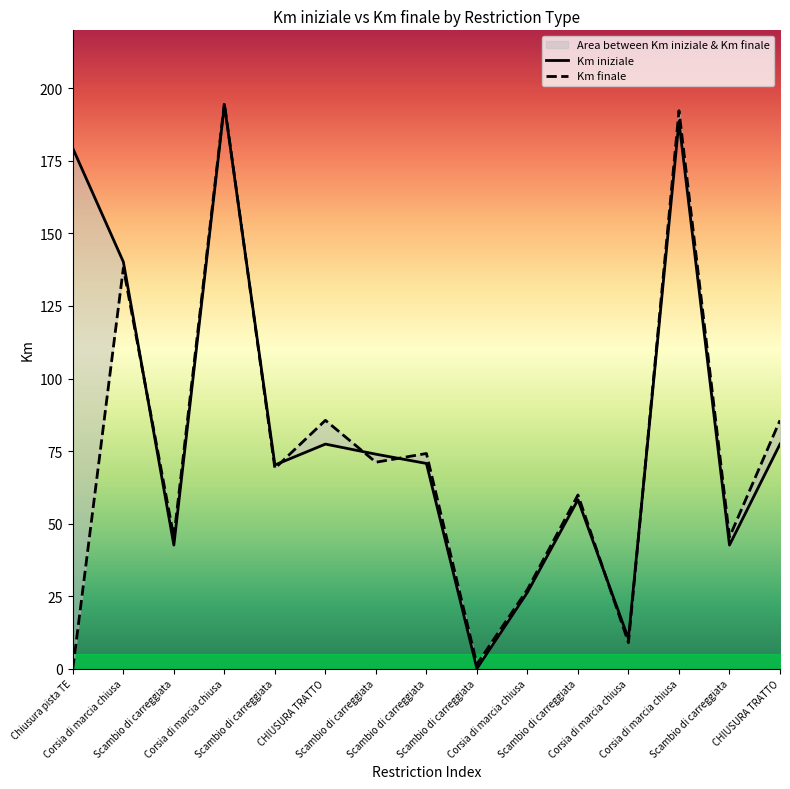

List the labels in order of Km finale value, largest first.

Corsia di marcia chiusa, Corsia di marcia chiusa, Corsia di marcia chiusa, CHIUSURA TRATTO, CHIUSURA TRATTO, Scambio di carreggiata, Scambio di carreggiata, Scambio di carreggiata, Scambio di carreggiata, Scambio di carreggiata, Scambio di carreggiata, Corsia di marcia chiusa, Corsia di marcia chiusa, Scambio di carreggiata, Chiusura pista TE